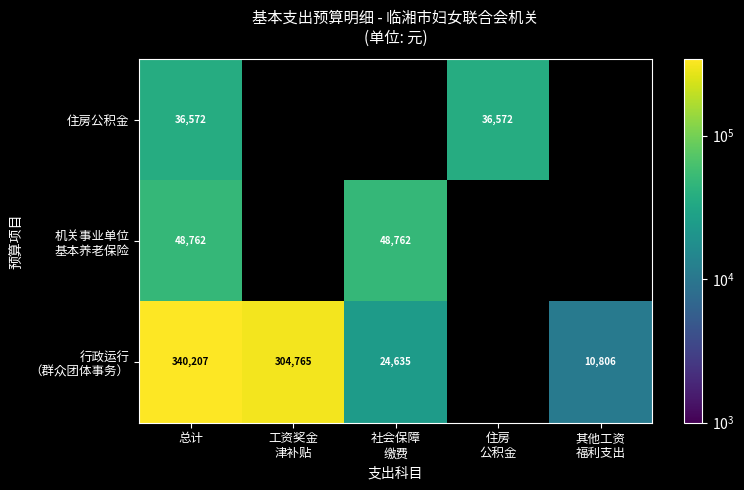

Rank the series by their average value, from lowest to highest.

住房公积金, 机关事业单位 基本养老保险, 行政运行 （群众团体事务）